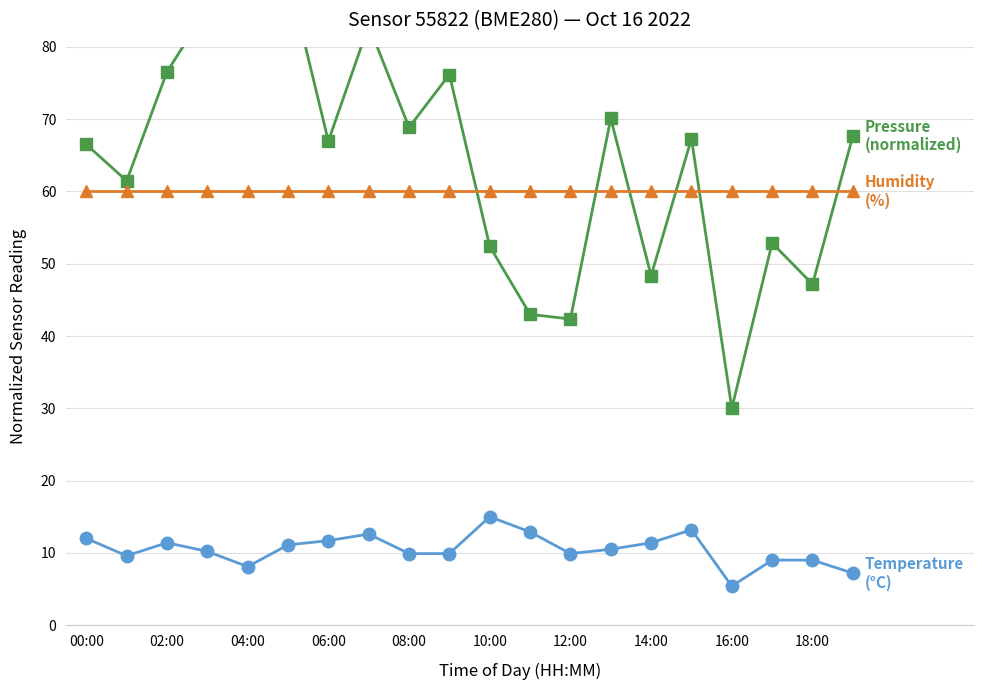

Which has a higher value, 02:00 or 18?

02:00